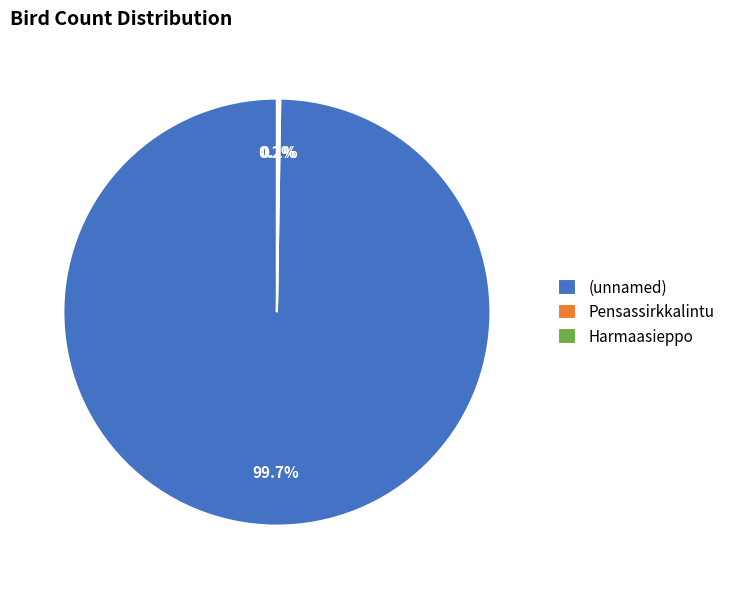

How much of the chart is everything except (unnamed)?

0.3%